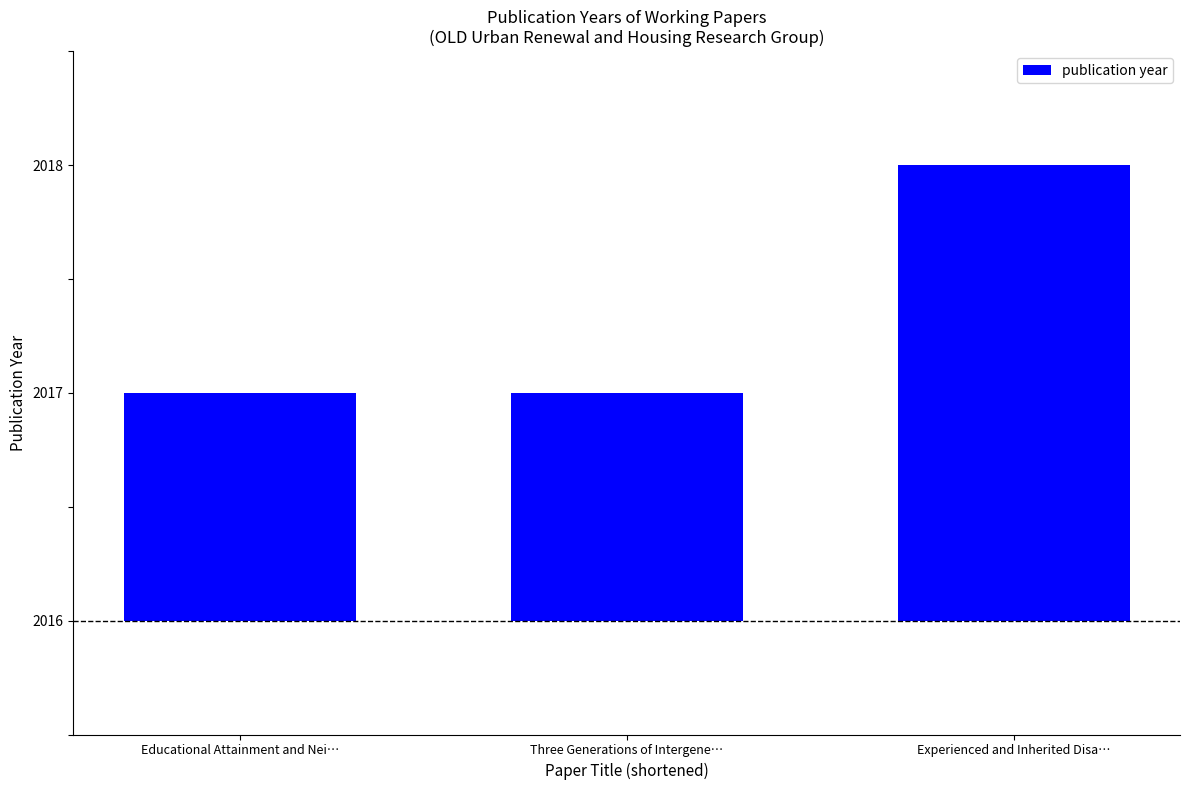

Which has a higher value, Three Generations of Intergene… or Experienced and Inherited Disa…?

Experienced and Inherited Disa…